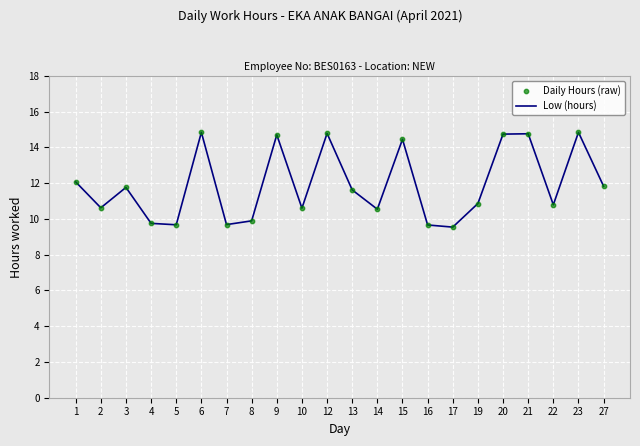

What is the difference between the maximum and minimum values?

5.3